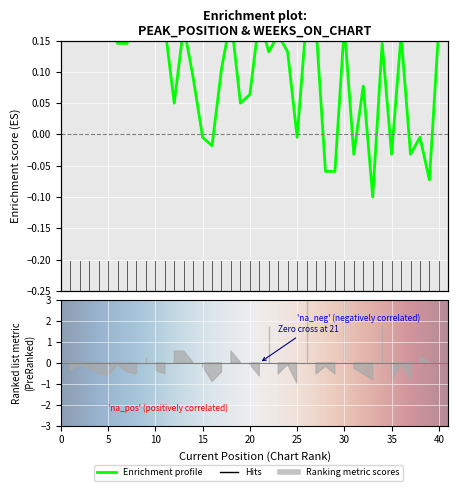

The value at 33 is -0.1. True or false?

True